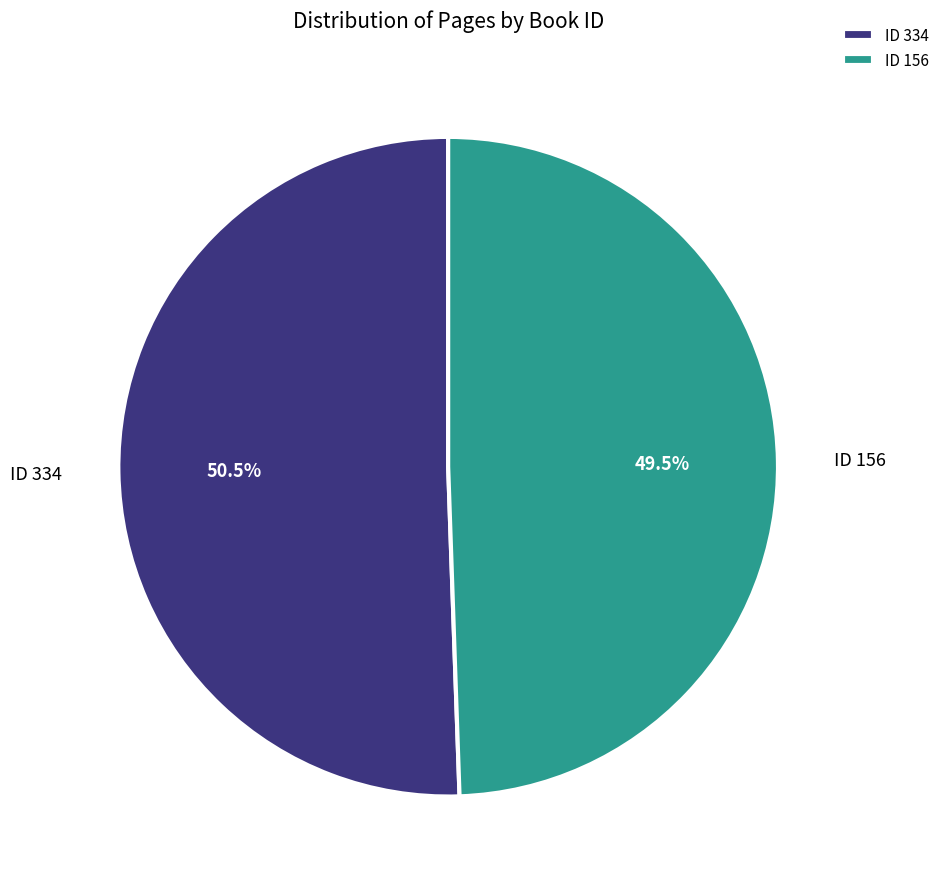

Which slice is the smallest?

ID 156